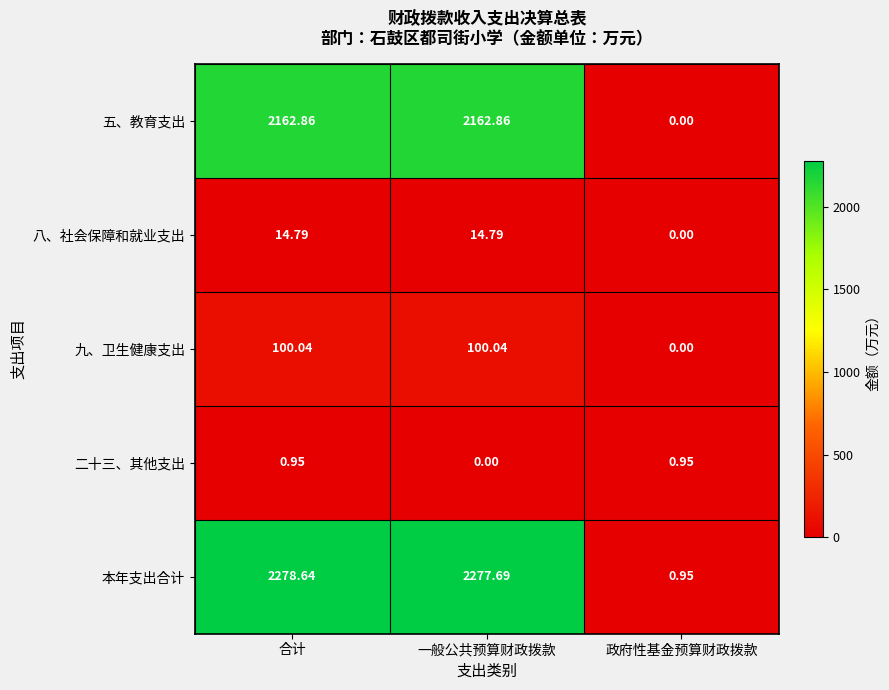

Which series changed the most between 一般公共预算财政拨款 and 政府性基金预算财政拨款?

本年支出合计